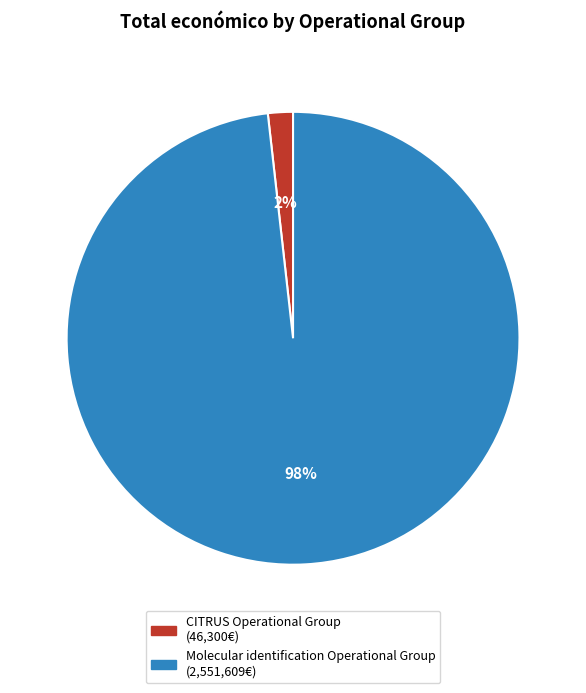

Between Molecular identification Operational Group and CITRUS Operational Group, which is larger?

Molecular identification Operational Group